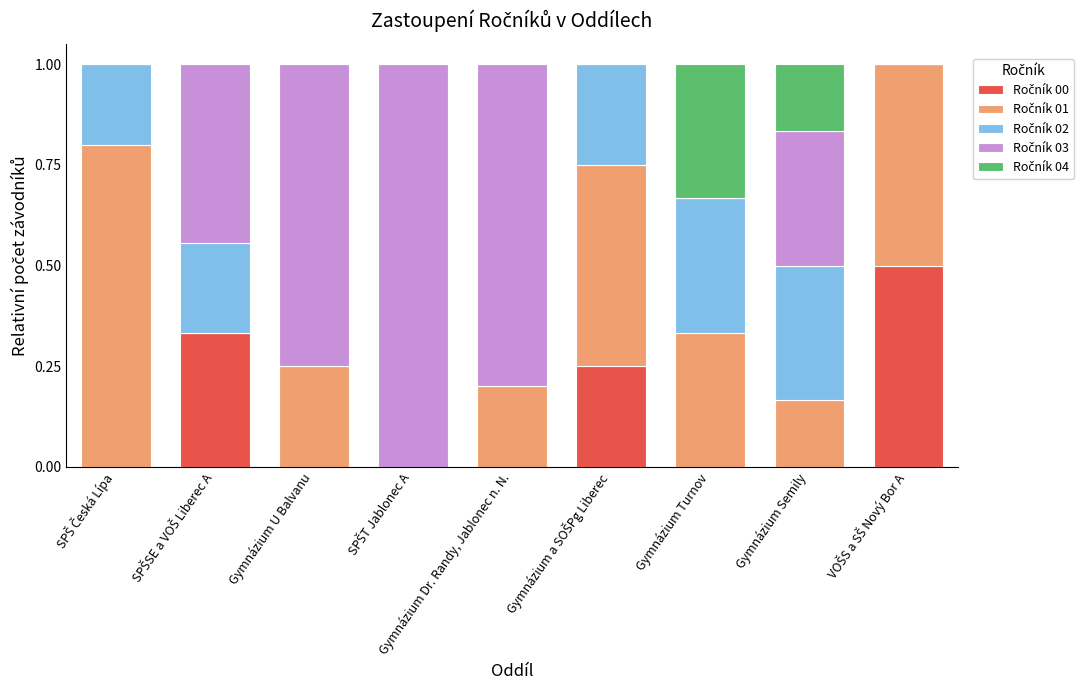

Which series has the largest range (max minus min)?

Ročník 03